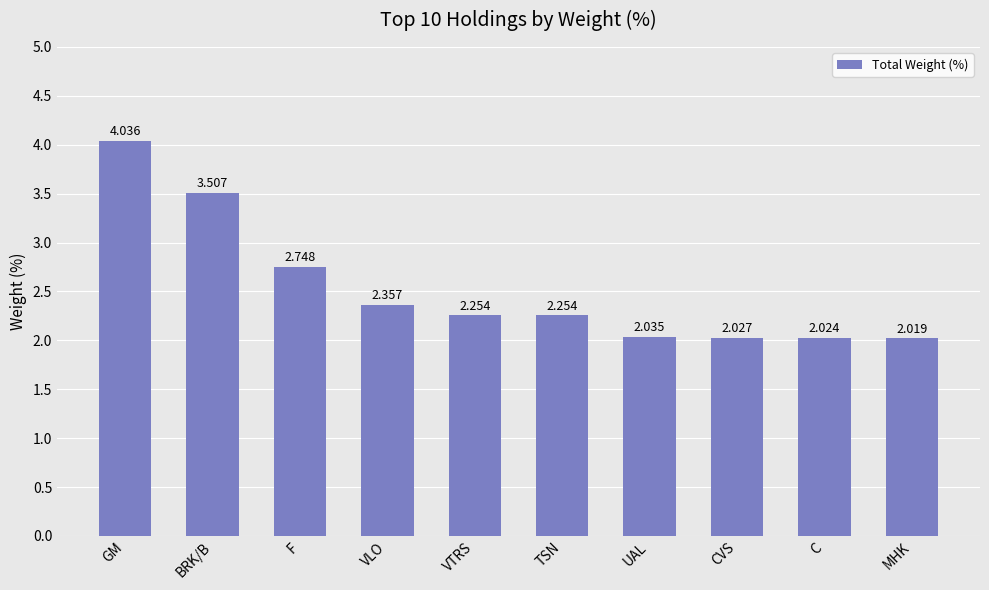

Between VLO and UAL, which is larger?

VLO